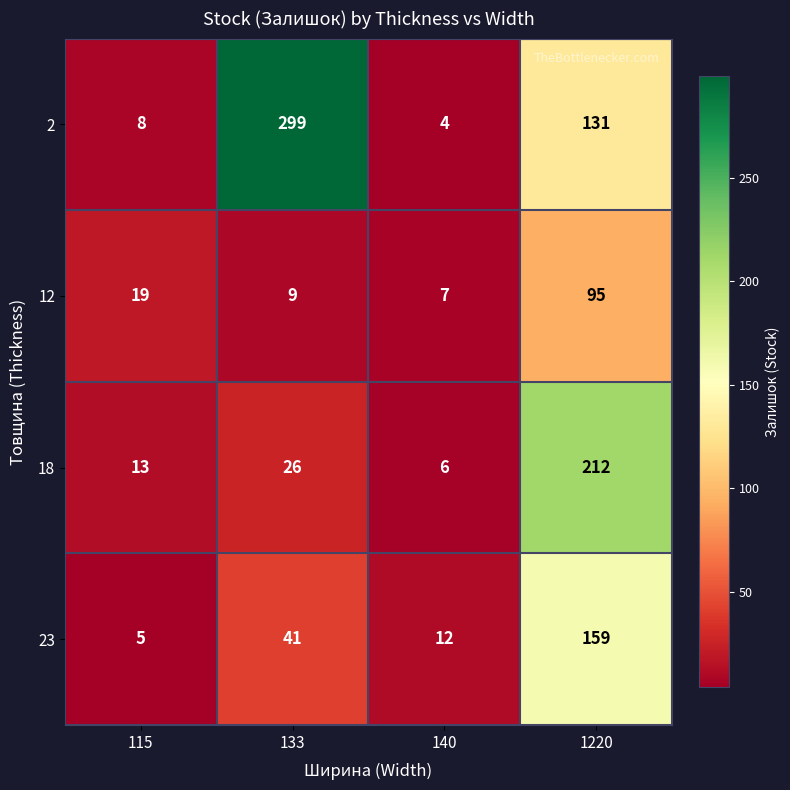

The 12 series shows 95 at 1220. True or false?

True